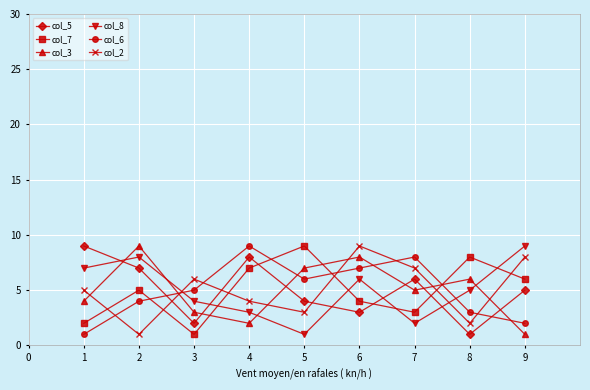

What is the spread (max minus min) of values at 1?

8